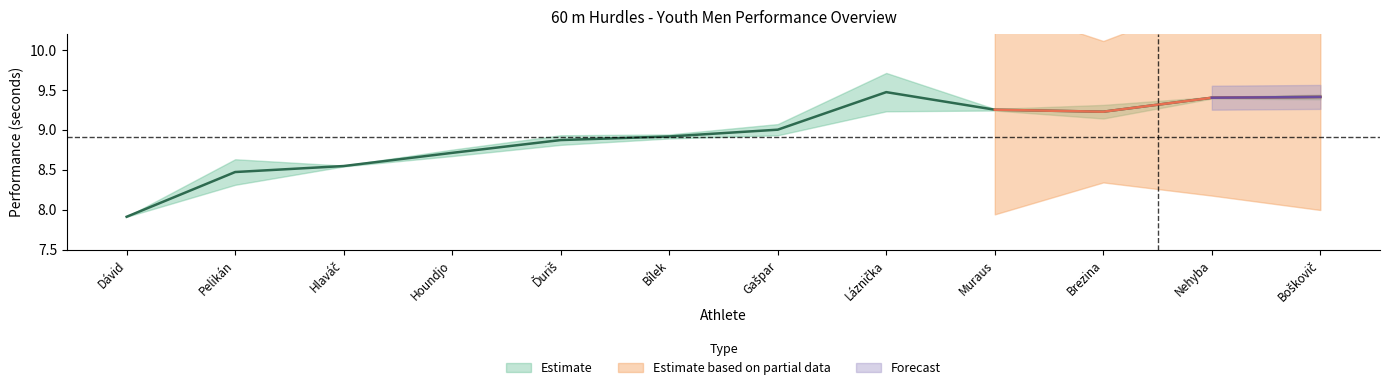

What is the sum of the Výkon values at Ďuriš Martin and Brezina Matej?

18.1